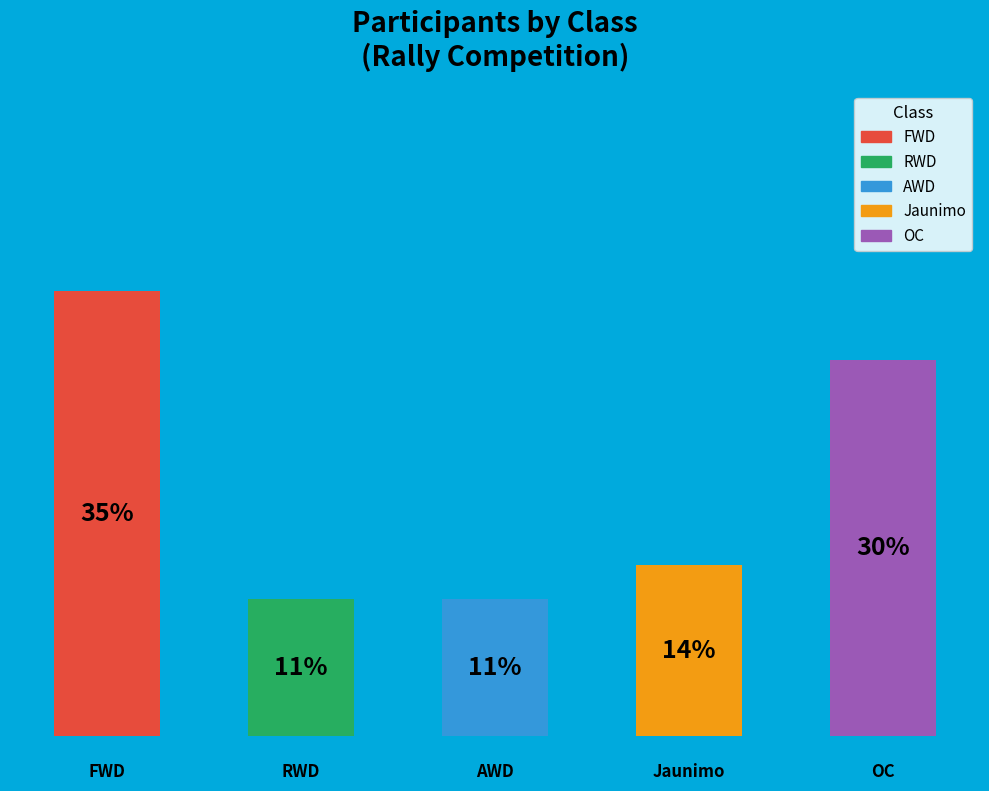

How many slices are in this pie chart?

5